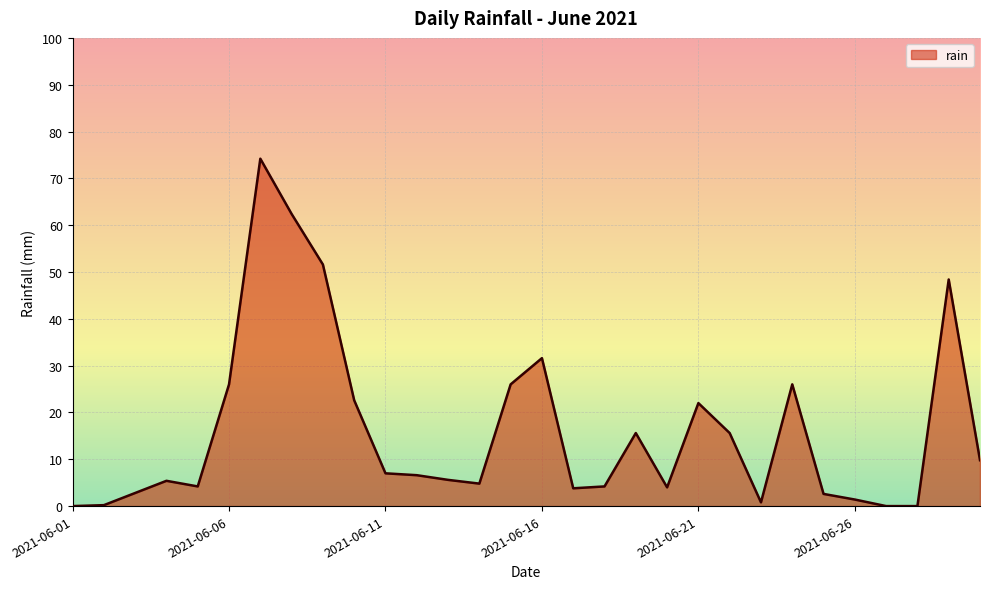

What is the difference between the maximum and minimum values?

74.2